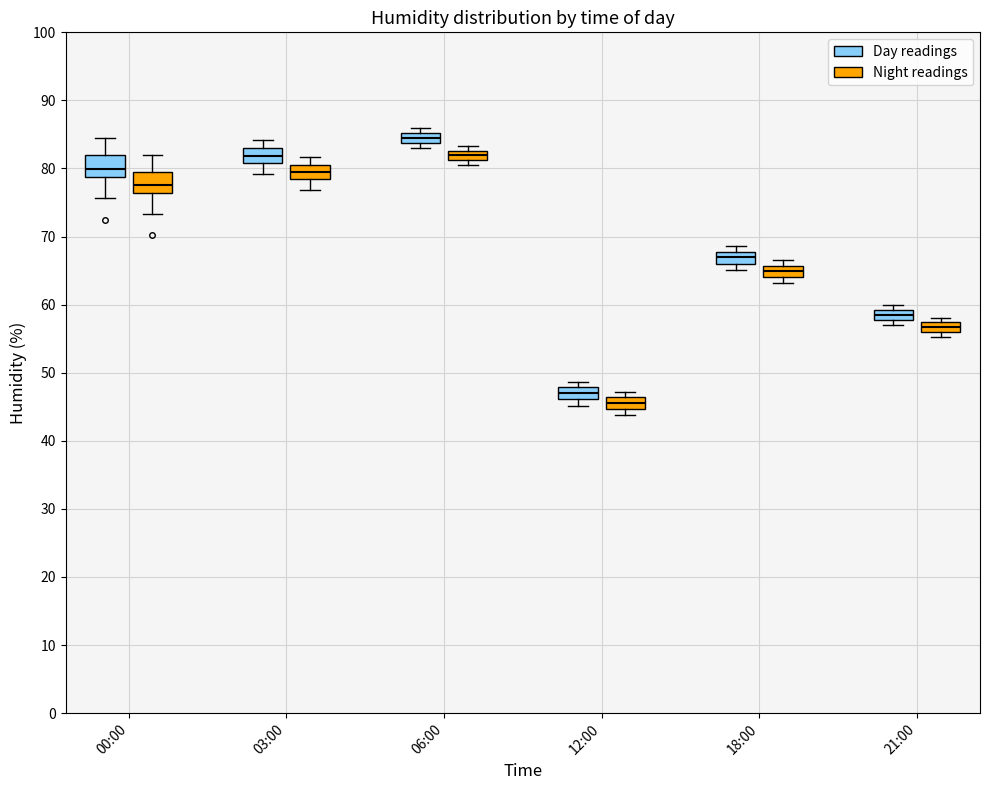

Where is the upper edge of the box for 00:00 (Day readings) on the y-axis? The values are not printed on the chart, so give them approximately, as read against the axis.

82